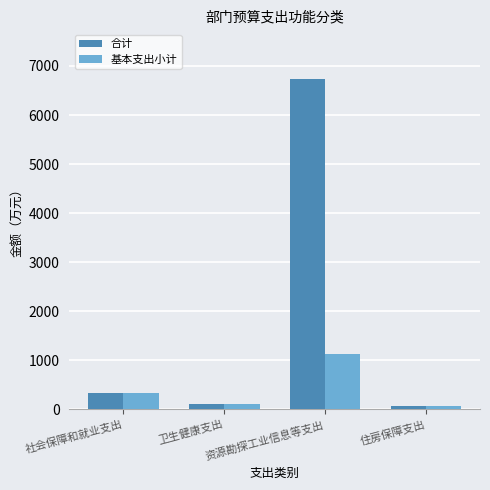

Is the value of 基本支出小计 at 社会保障和就业支出 greater than the value of 合计 at 资源勘探工业信息等支出?

No